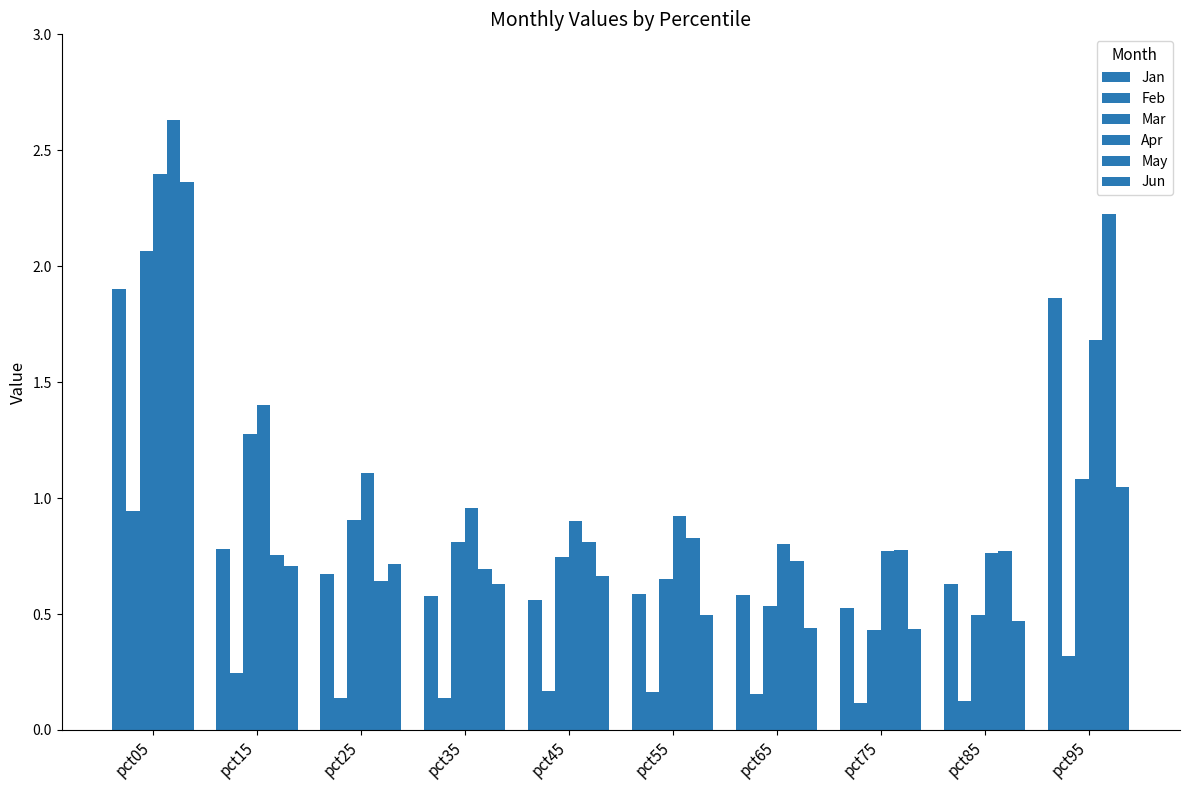

How many groups of bars are there?

10